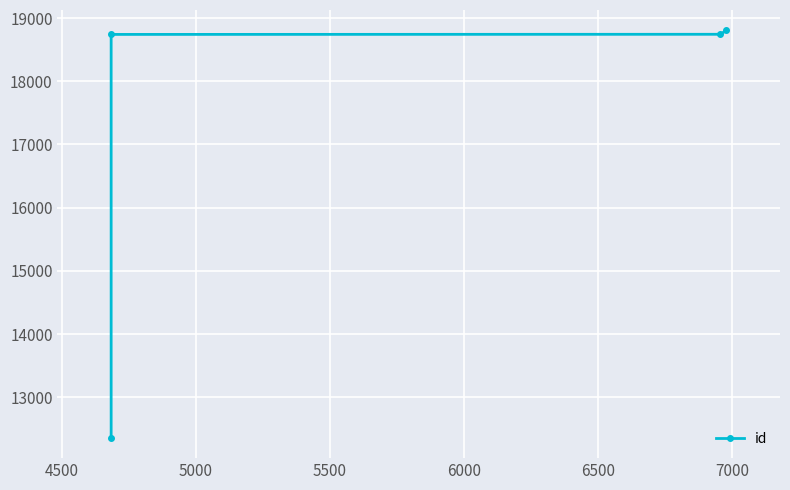

How many lines are shown in the chart?

1